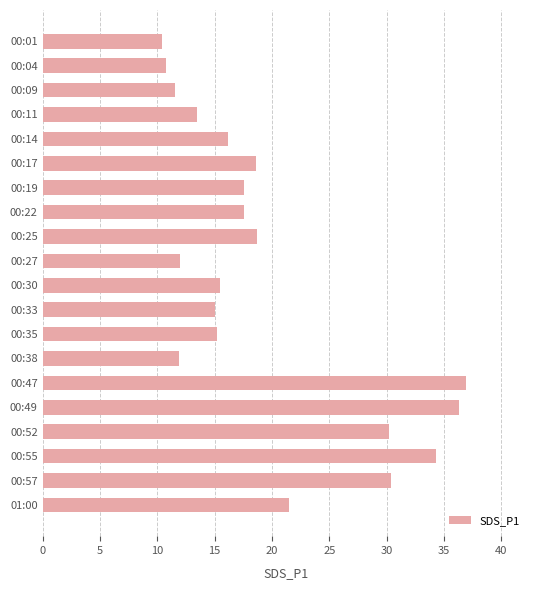

What is the value of the 15th bar from the top?

37.0